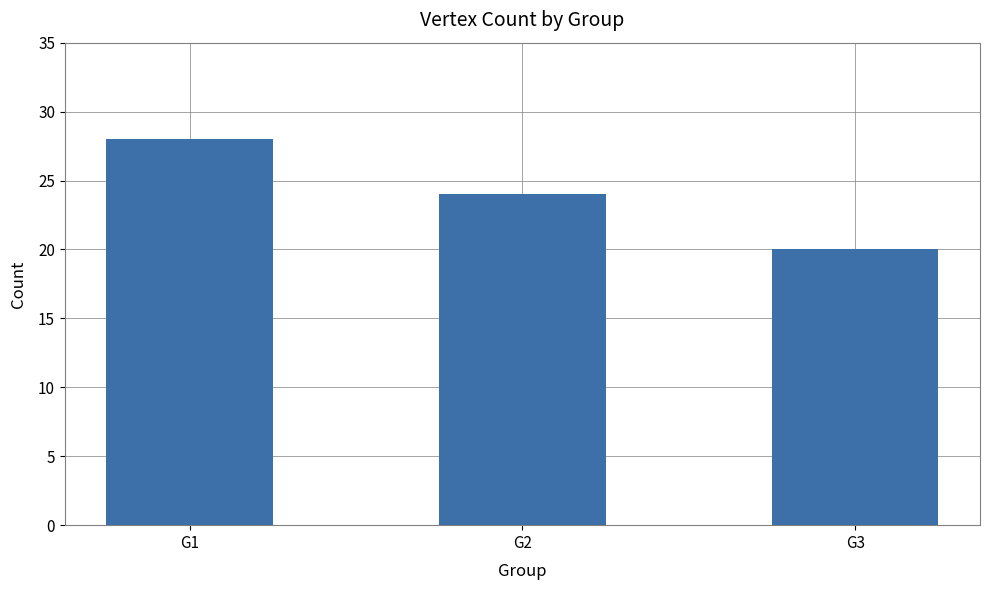

At which category does the chart reach its peak across all series?

G1